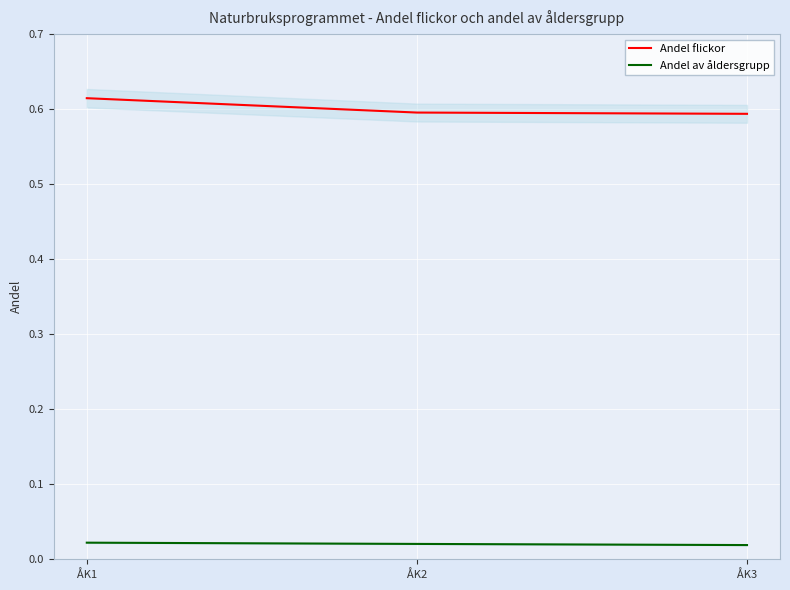

Rank the categories by Andel flickor value from lowest to highest.

ÅK3, ÅK2, ÅK1